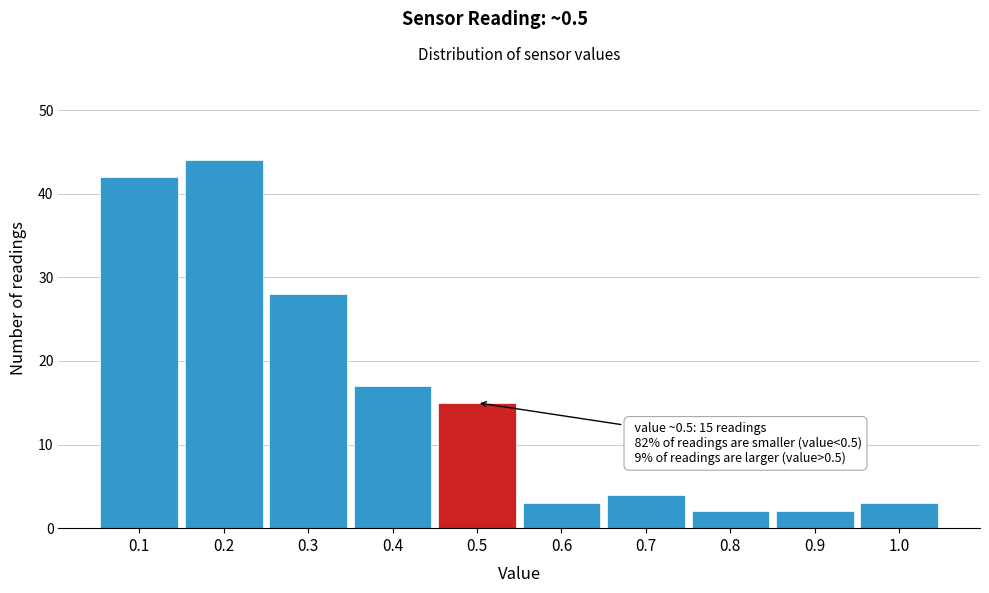

Over which range of the x-axis is the bar tallest?

0.15 to 0.25